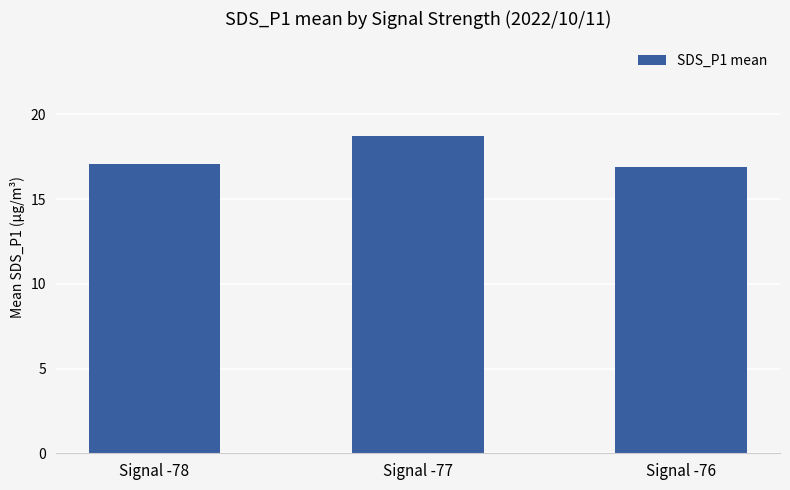

What is the minimum value shown in the chart?

16.9